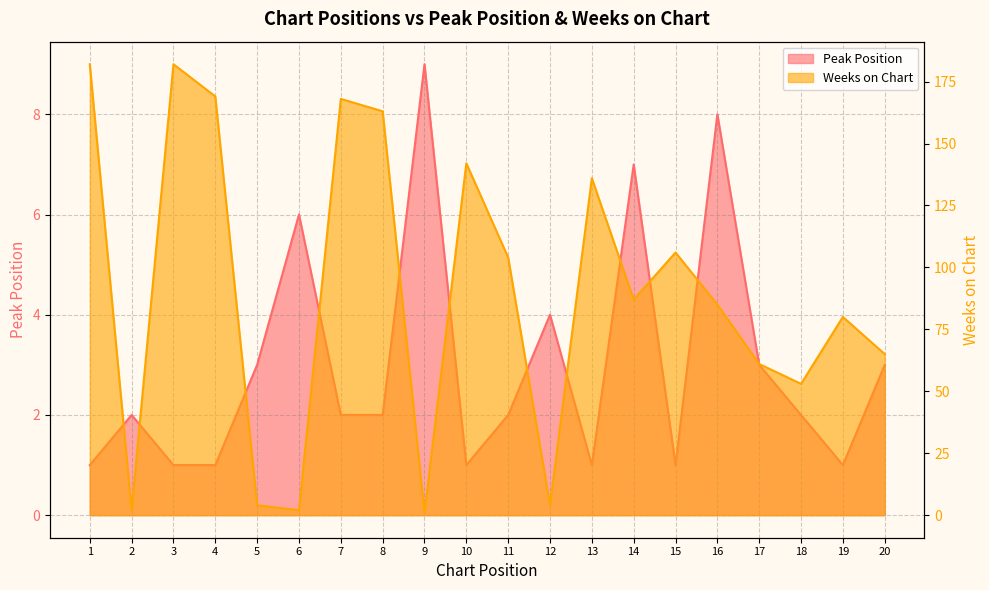

What is the value of the Peak Position point at the 3rd from the left?

1